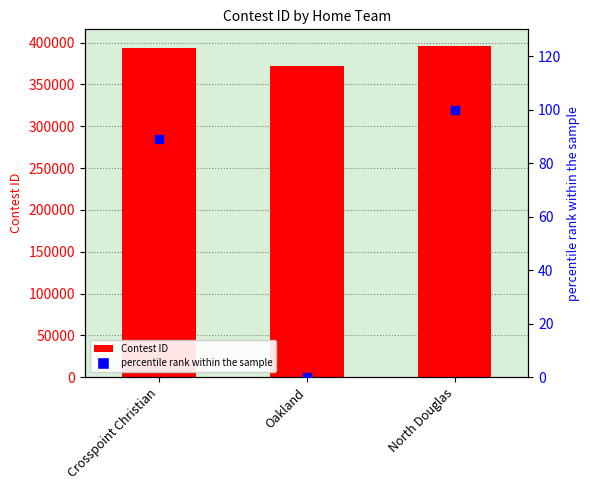

Which series contains the lowest Y value?

percentile rank within the sample